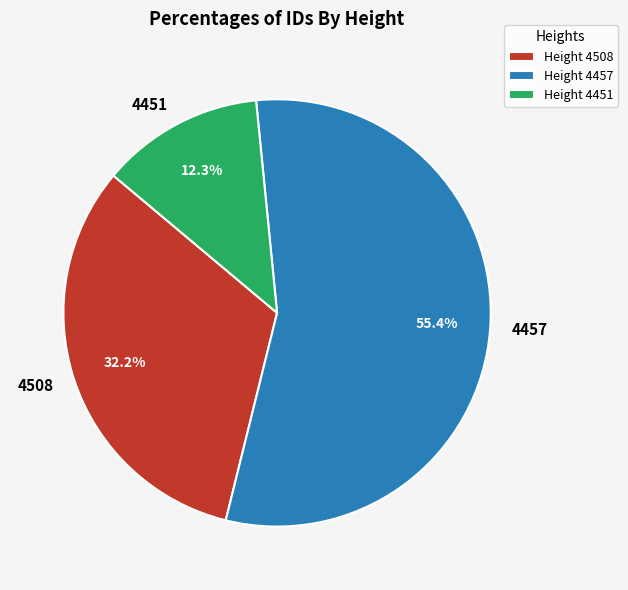

Rank the categories by value from highest to lowest.

4457, 4508, 4451